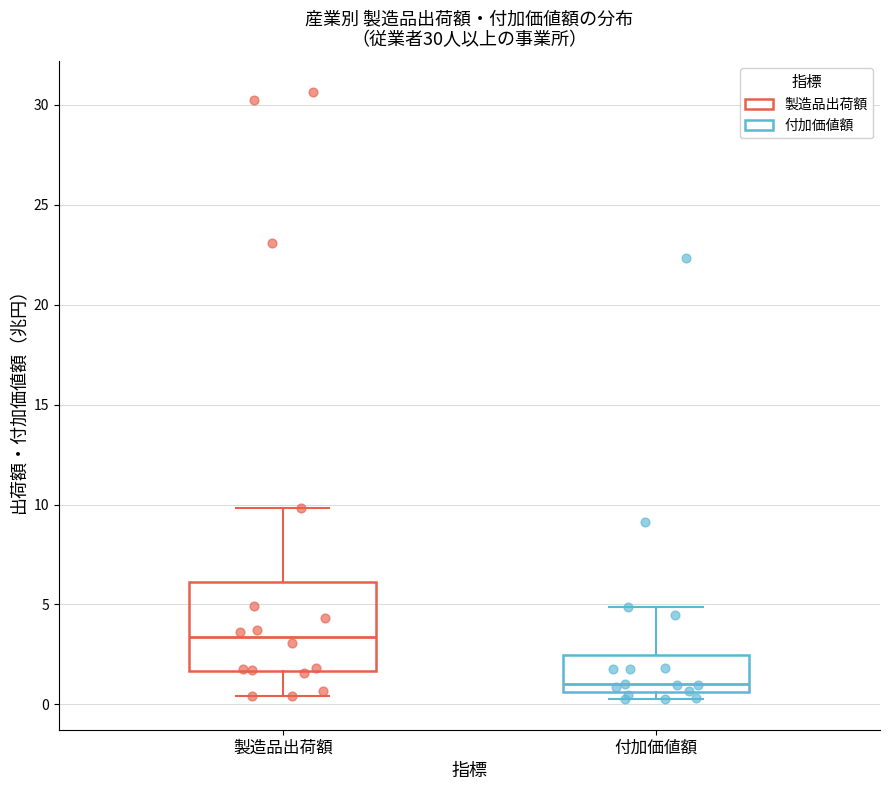

Reading left to right, read every box against the y-axis: the position of its median line, the range the box covers, and the ends of its whiskers. The values are not printed on the chart, so give them approximately, as read against the axis.

製造品出荷額: median 3.5, box 1.5 to 6.0, whiskers 0.5 to 10.0
付加価値額: median 1.0, box 0.5 to 2.5, whiskers 0.5 (just below the box's lower edge) to 5.0